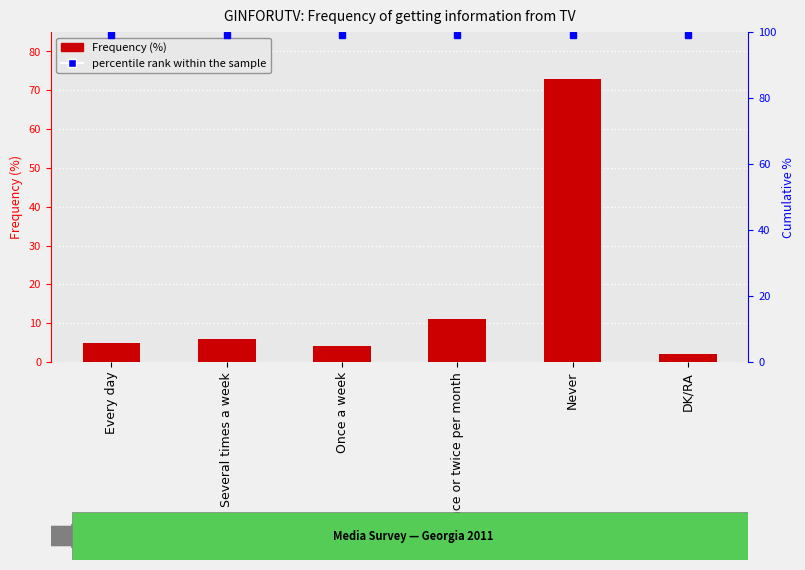

The chart shows a value of 2 at DK/RA. True or false?

True